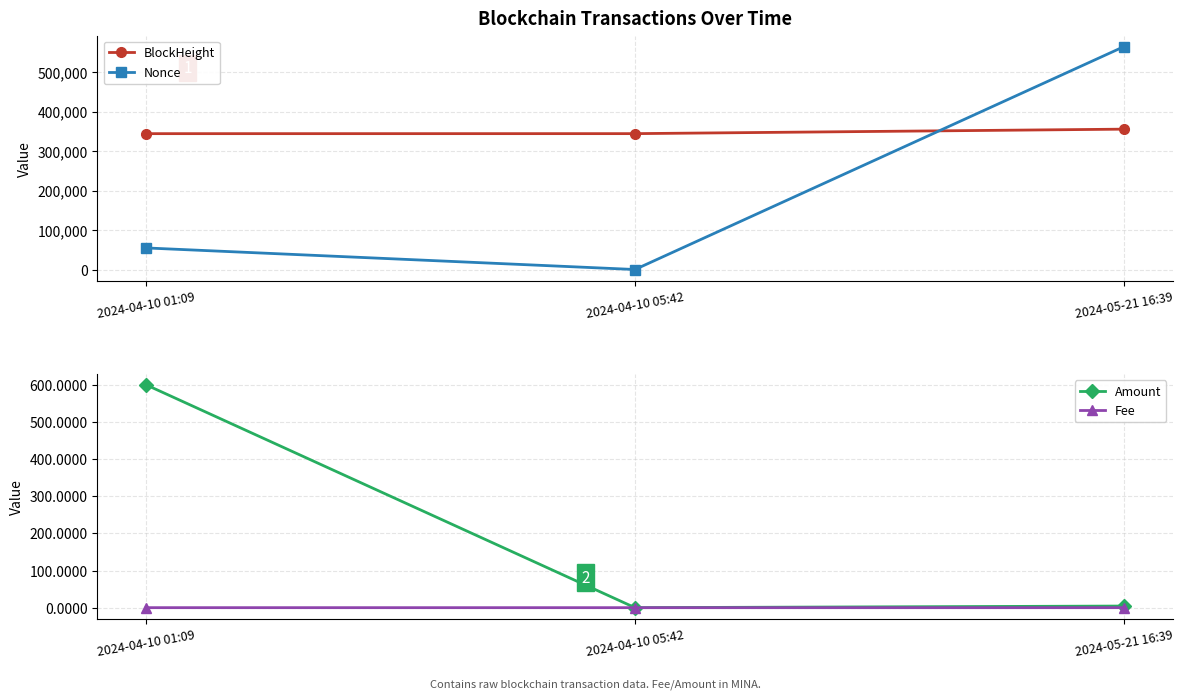

Reading left to right, what are all the values shown in this chart?

BlockHeight: 2024-04-10 01:09=344502.0	2024-04-10 05:42=344550.0	2024-05-21 16:39=355926.0
Nonce: 2024-04-10 01:09=54695.0	2024-04-10 05:42=0.0	2024-05-21 16:39=564889.0
Amount: 2024-04-10 01:09=600.1	2024-04-10 05:42=0.0	2024-05-21 16:39=4.3
Fee: 2024-04-10 01:09=0.0	2024-04-10 05:42=0.0	2024-05-21 16:39=0.0